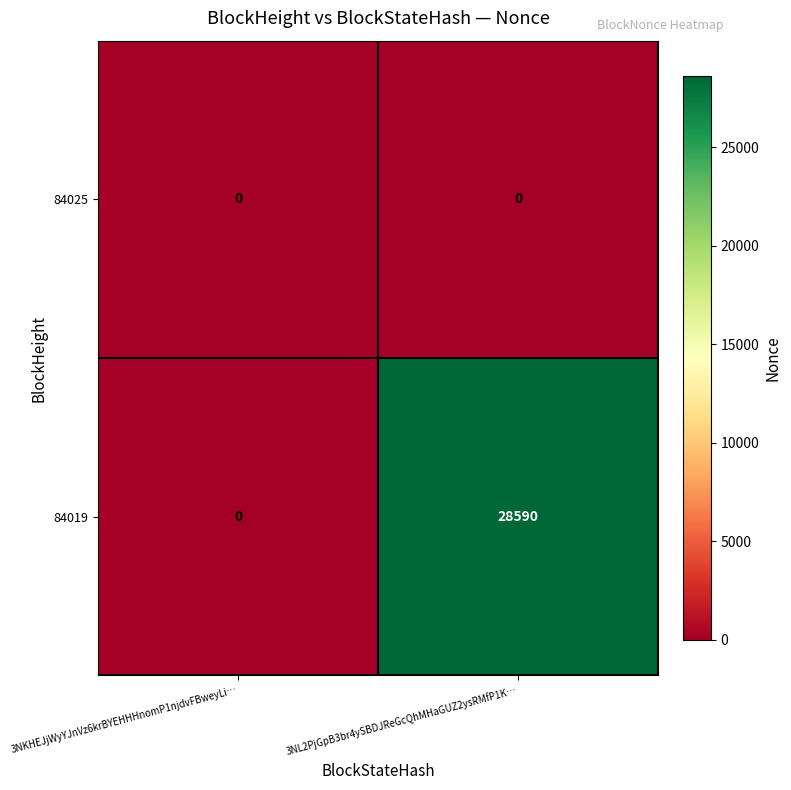

Reading left to right, extract all data points from this chart.

84025: 3NKHEJjWyYJnVz6krBYEHHHnomP1njdvFBweyLi…=0	3NL2PjGpB3br4ySBDJReGcQhMHaGUZ2ysRMfP1K…=0
84019: 3NKHEJjWyYJnVz6krBYEHHHnomP1njdvFBweyLi…=0	3NL2PjGpB3br4ySBDJReGcQhMHaGUZ2ysRMfP1K…=28590